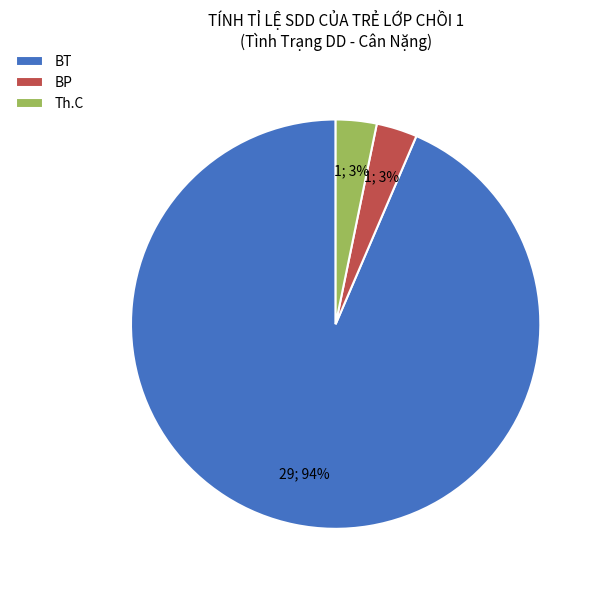

Count the number of slices in the pie.

3